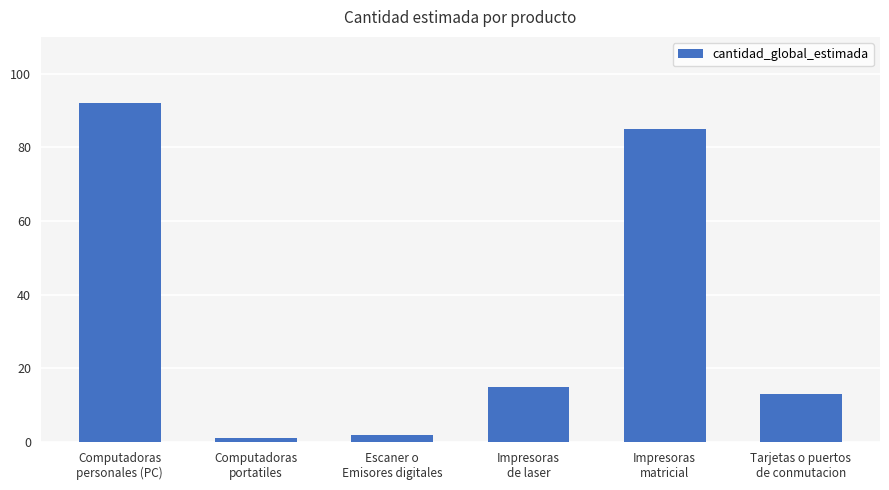

What is the sum of the values at Tarjetas o puertos
de conmutacion and Escaner o
Emisores digitales?

15